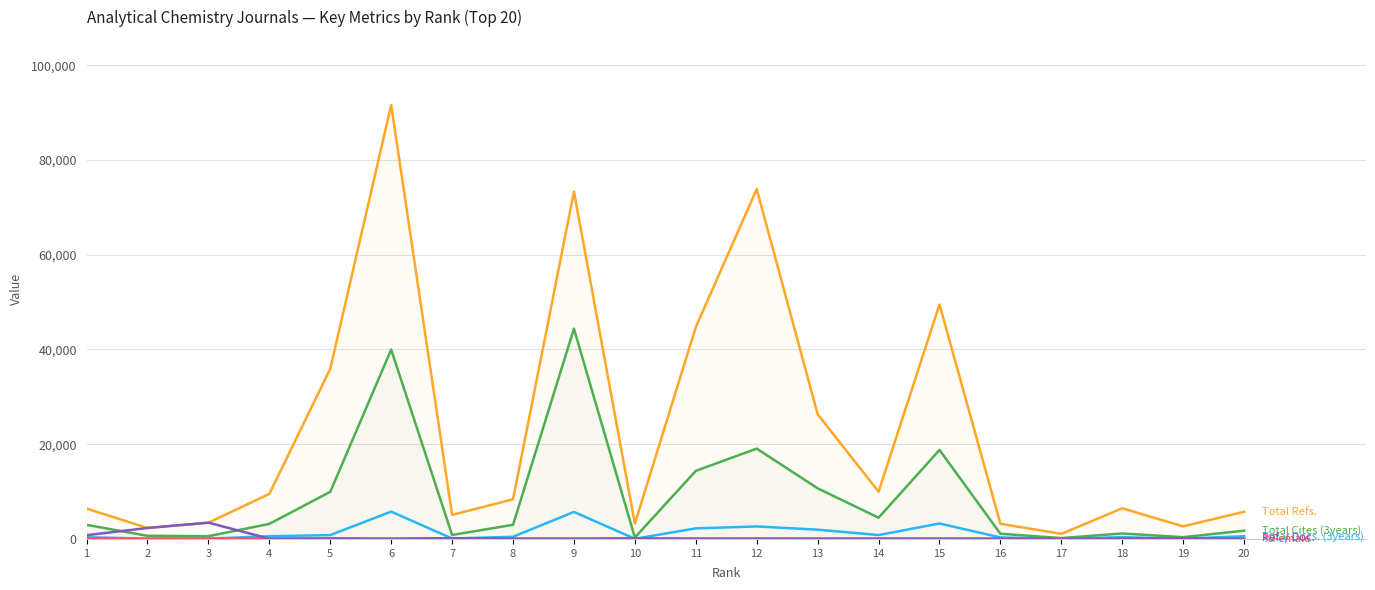

True or false: %Female has more than 1 interior local peaks.

True